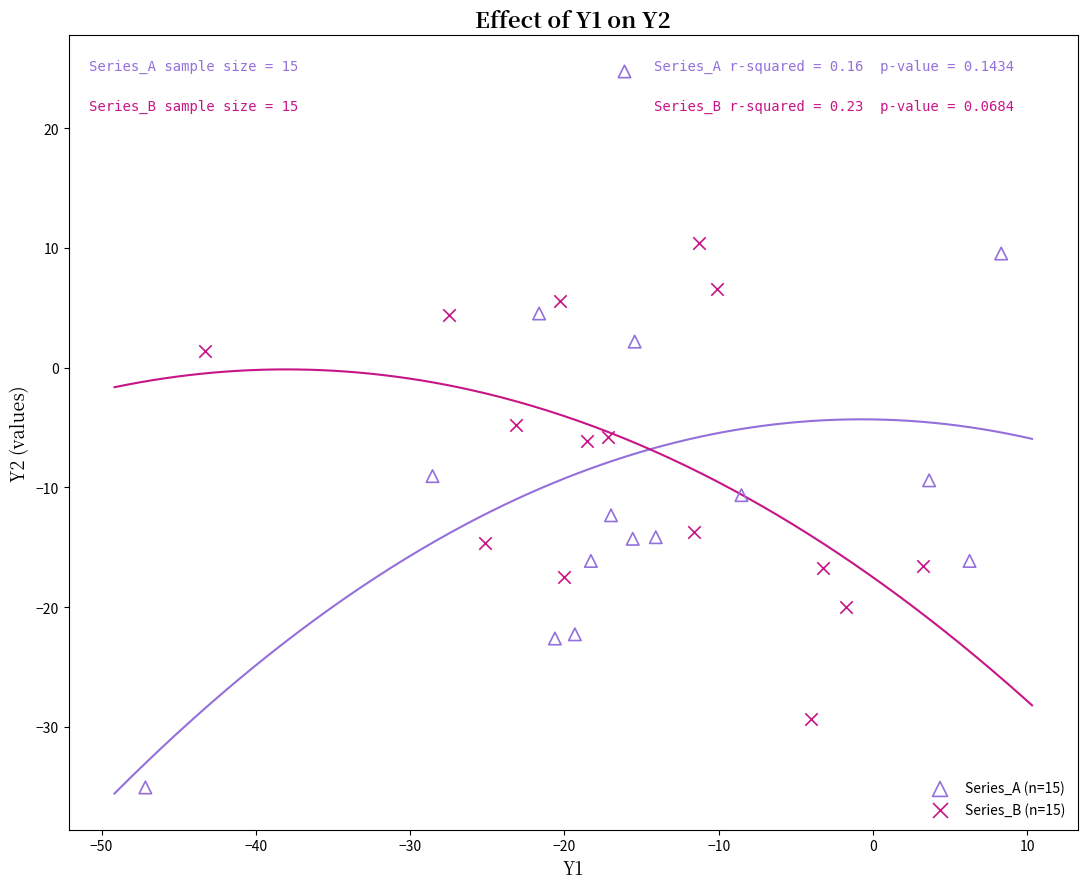

Which series has the largest Y range (max minus min)?

Series_A (n=15)